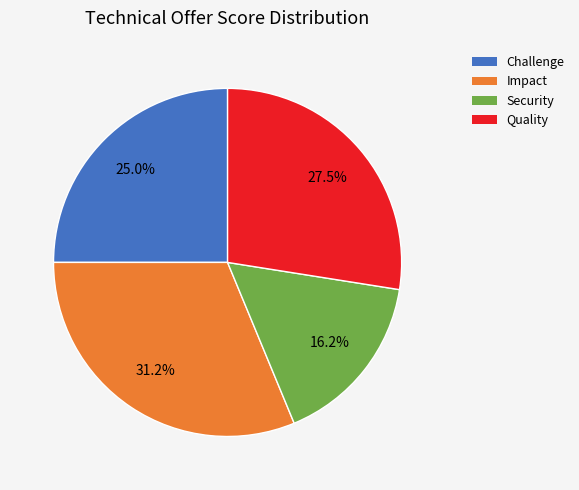

To the nearest percent, what percentage of the pie is Security?

16%